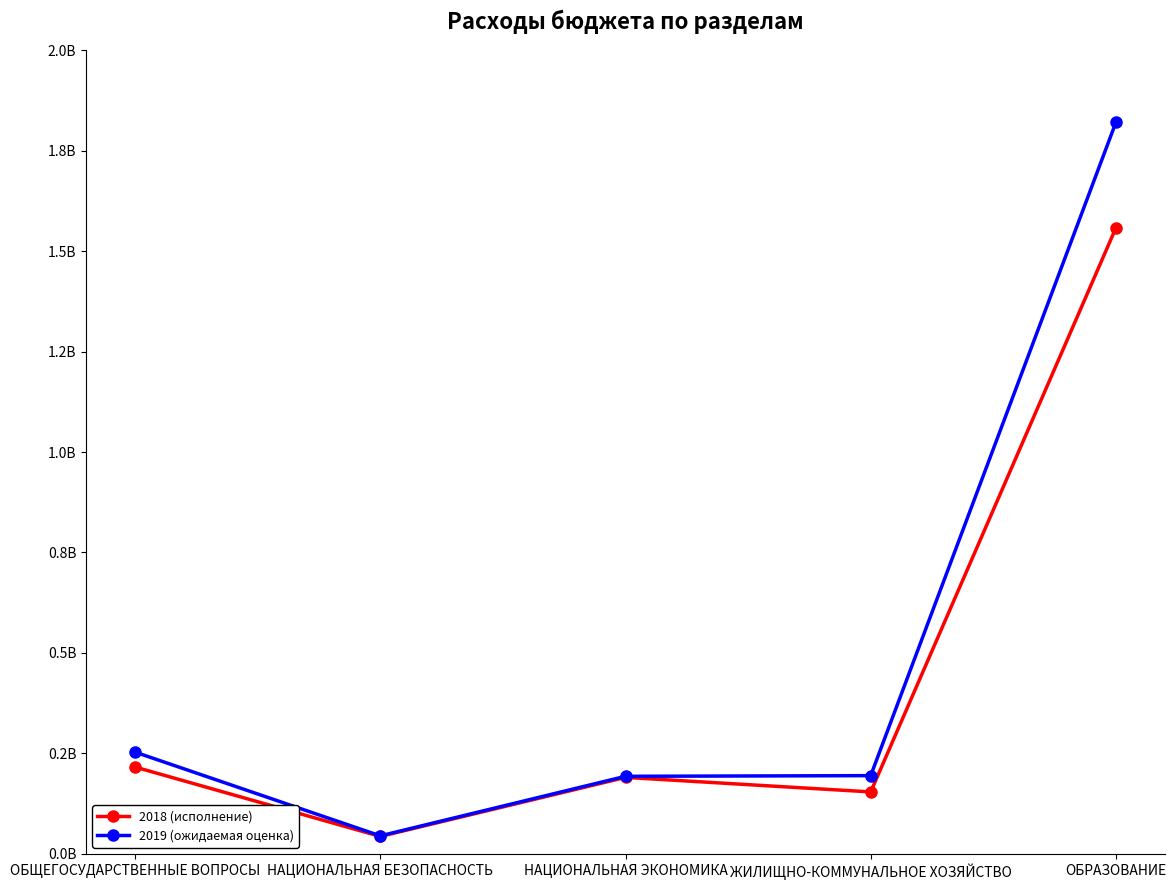

Where does the 2018 (исполнение) series first go above 190175267?

ОБЩЕГОСУДАРСТВЕННЫЕ ВОПРОСЫ